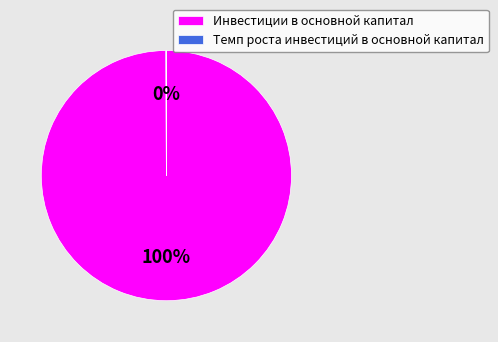

What is the largest slice in the pie chart?

Инвестиции в основной капитал